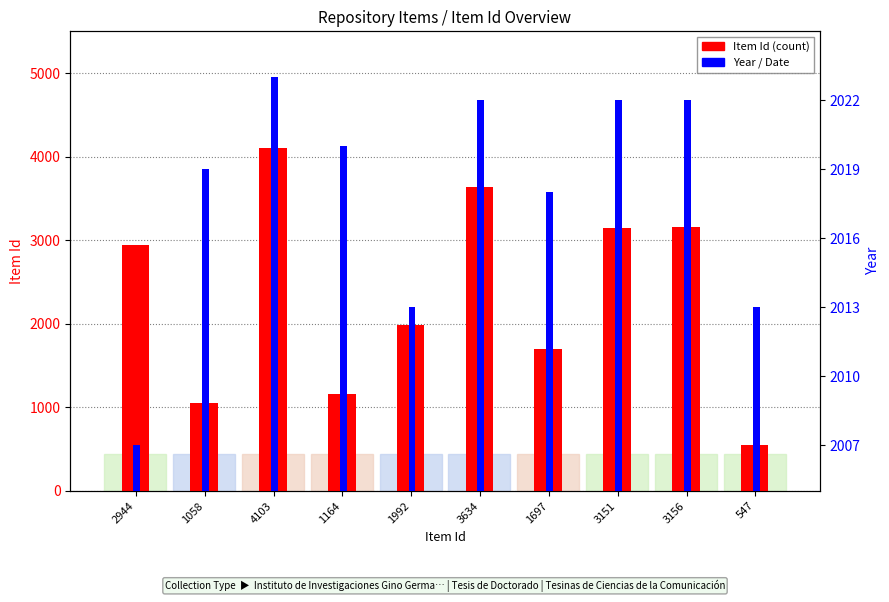

What is the value of the Item Id bar at the 5th from the left?

1992